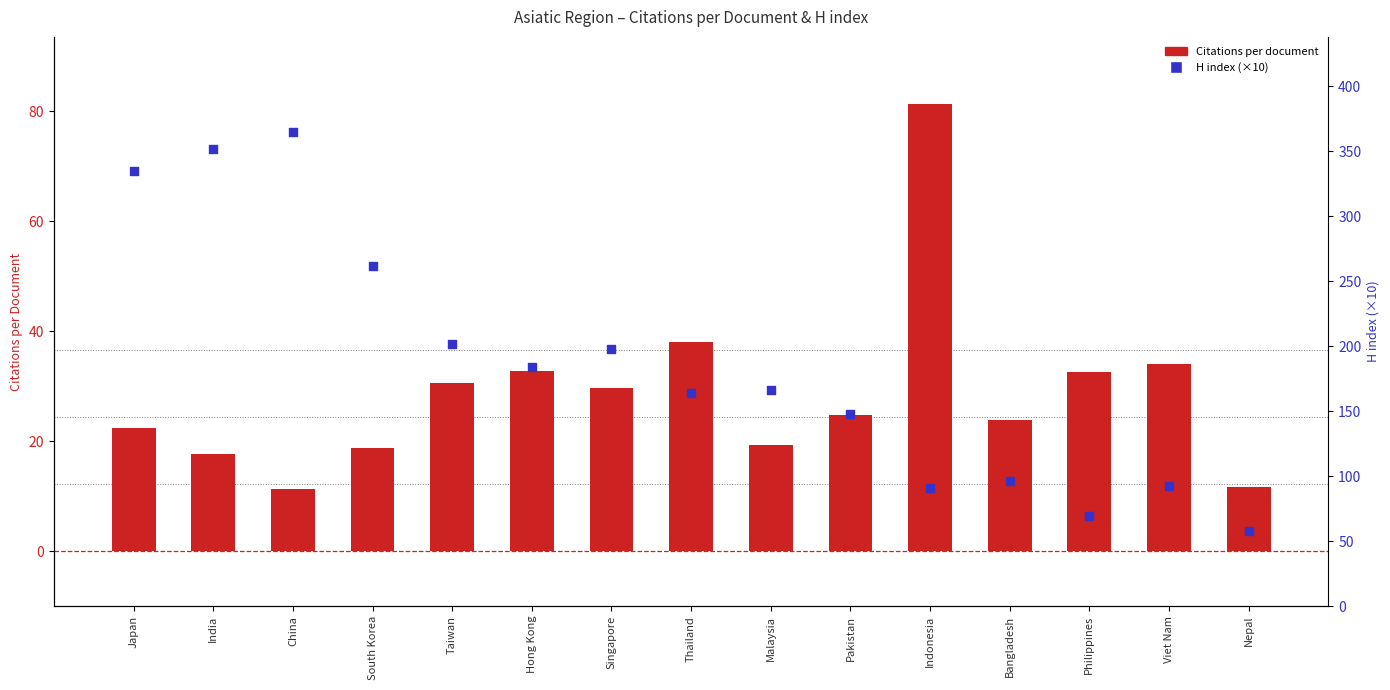

Is the value of Citations per document at India greater than the value of H index (×10) at China?

No